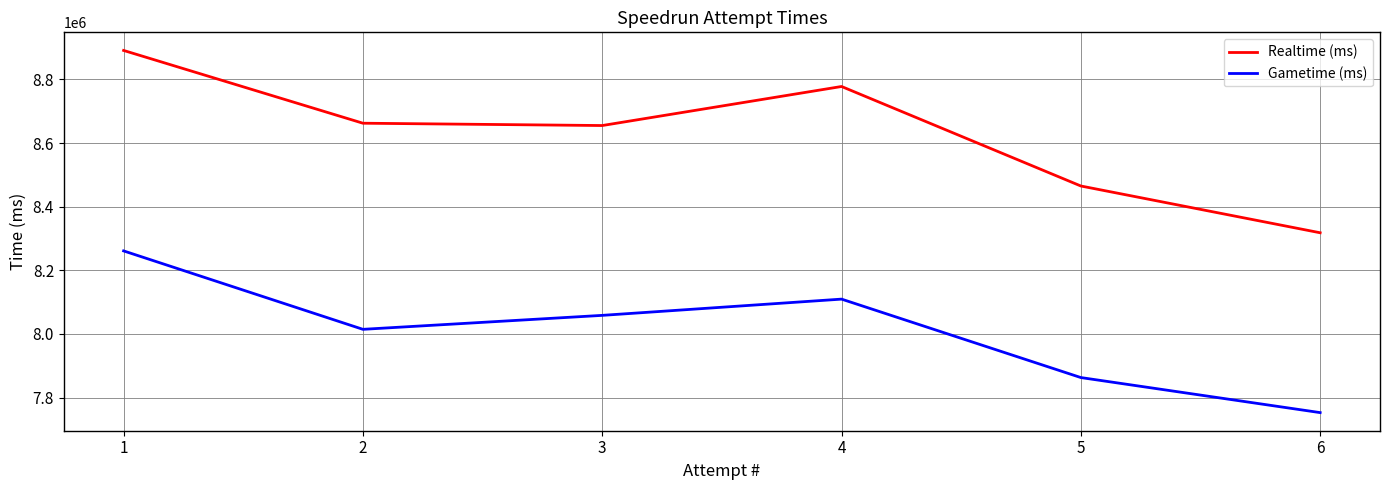

What is the minimum value shown in the chart?

7752687